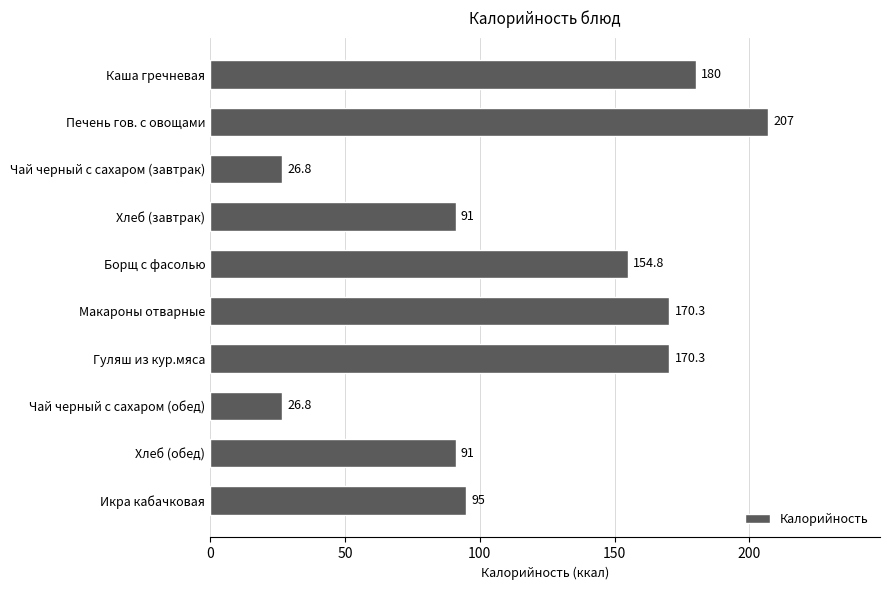

The chart shows a value of 86.3 at Каша гречневая. True or false?

False